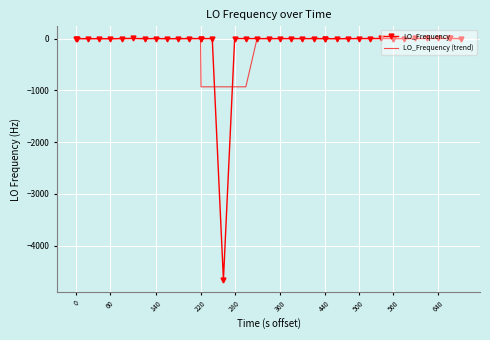

Which series has the largest range (max minus min)?

LO_Frequency